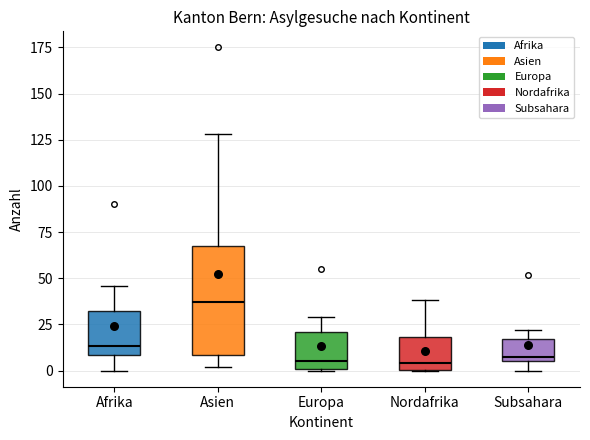

Which box is the tallest, from its lower edge to its upper edge?

Asien